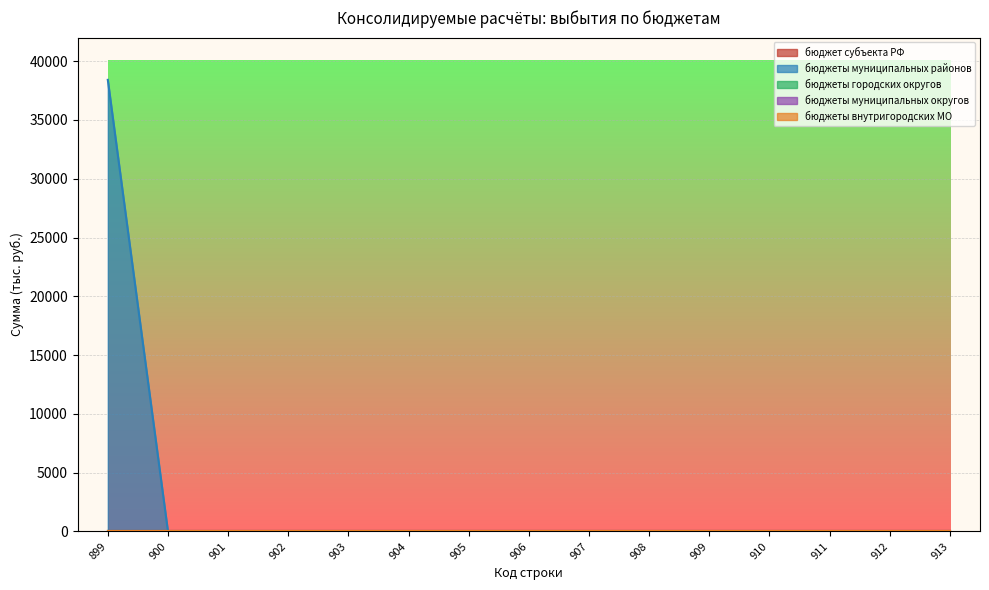

Is it true that бюджеты городских округов equals 0.0 at 904?

True